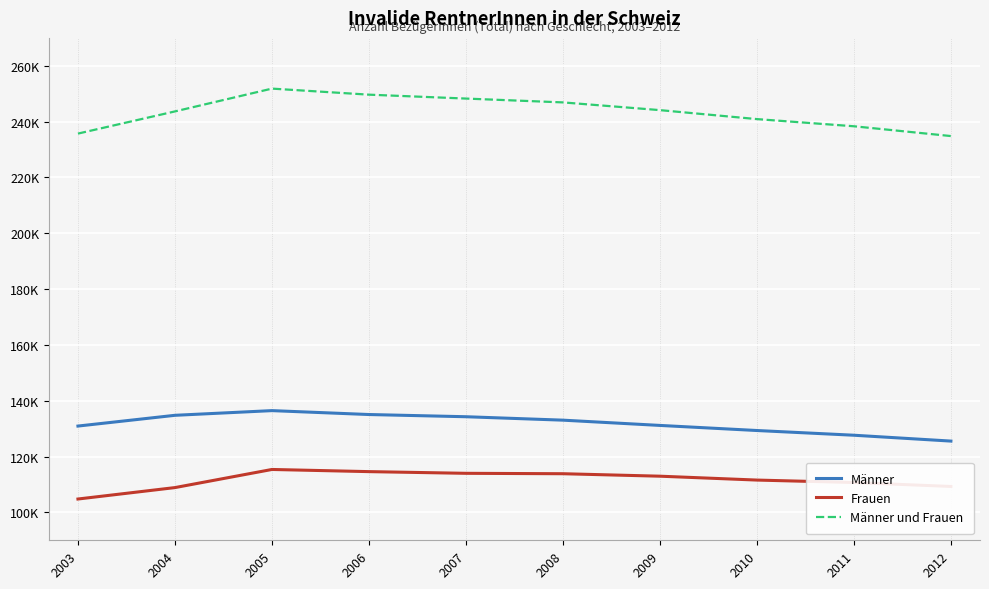

Does the chart display data point markers on the line(s)?

No